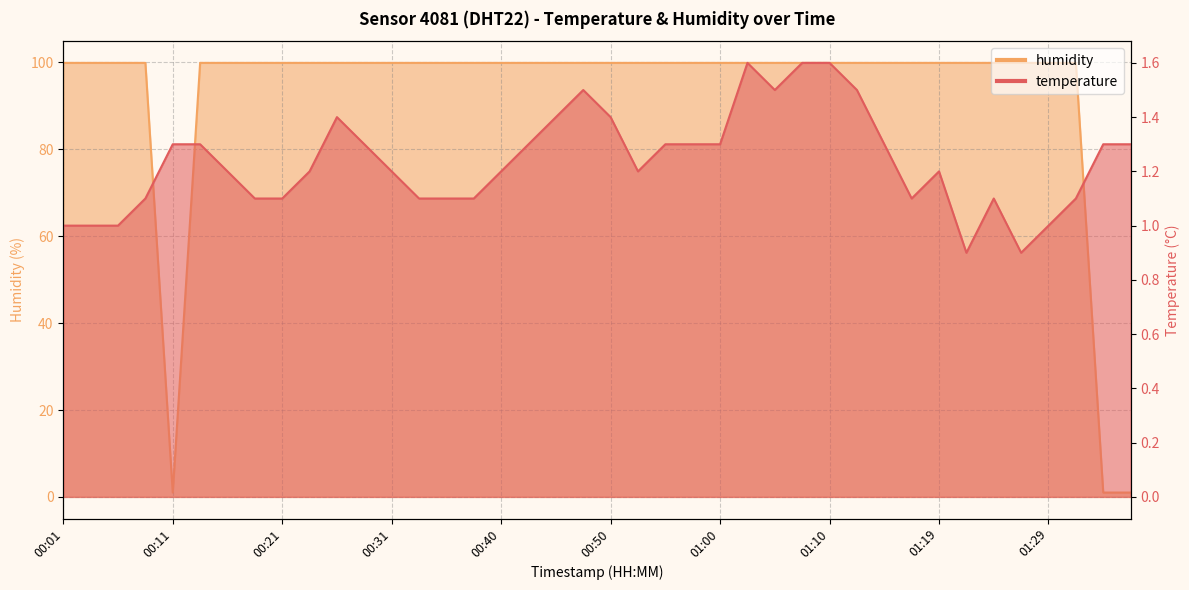

At which label does temperature reach its peak?

01:02